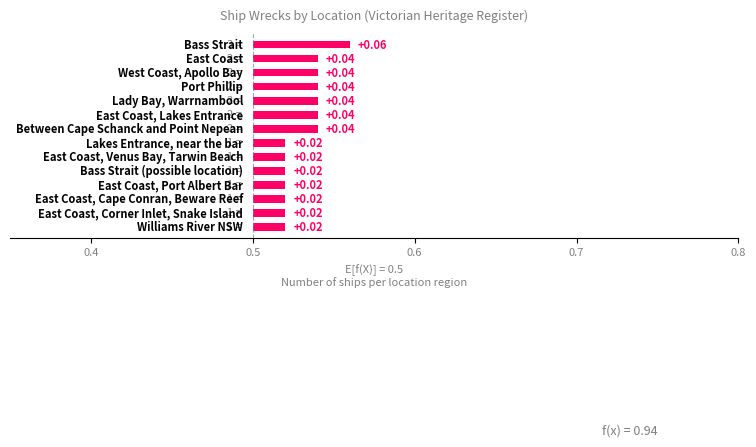

At which category does the chart reach its peak across all series?

Bass Strait